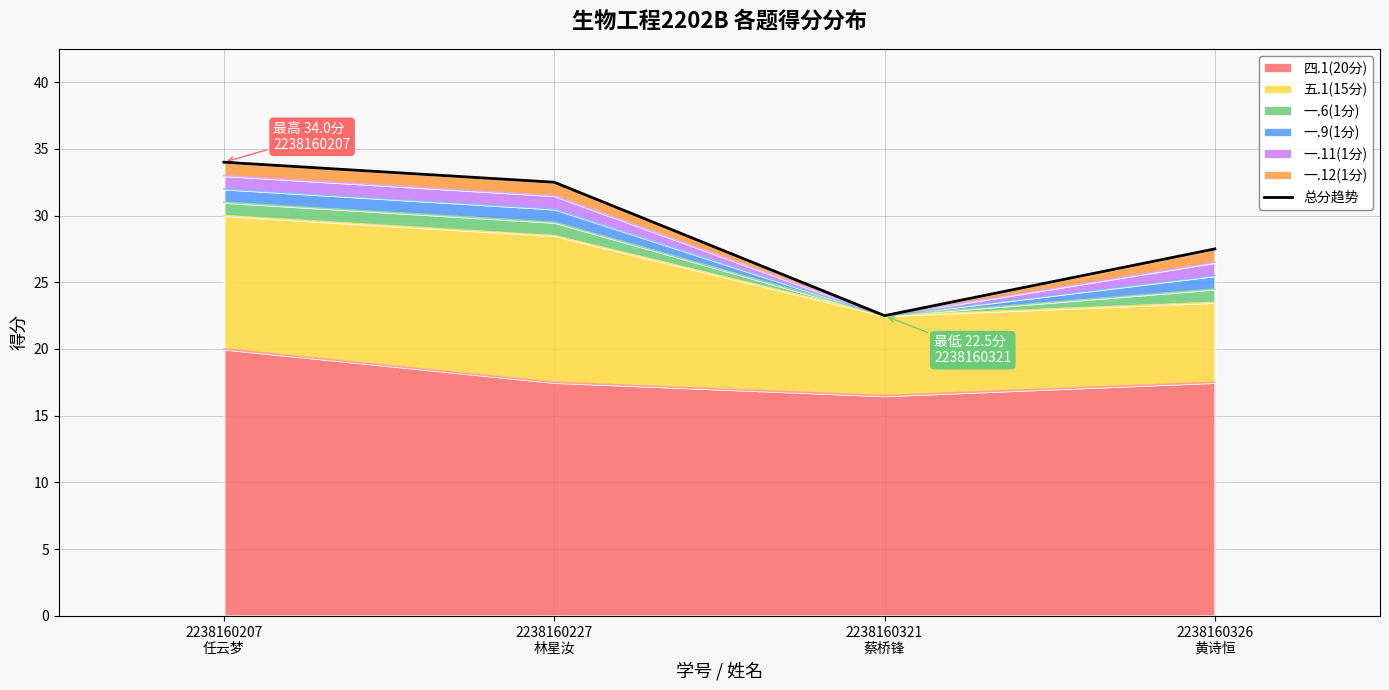

Approximately how many times larger is the value at 2238160207
任云梦 compared to 2238160227
林星汝?

1.0